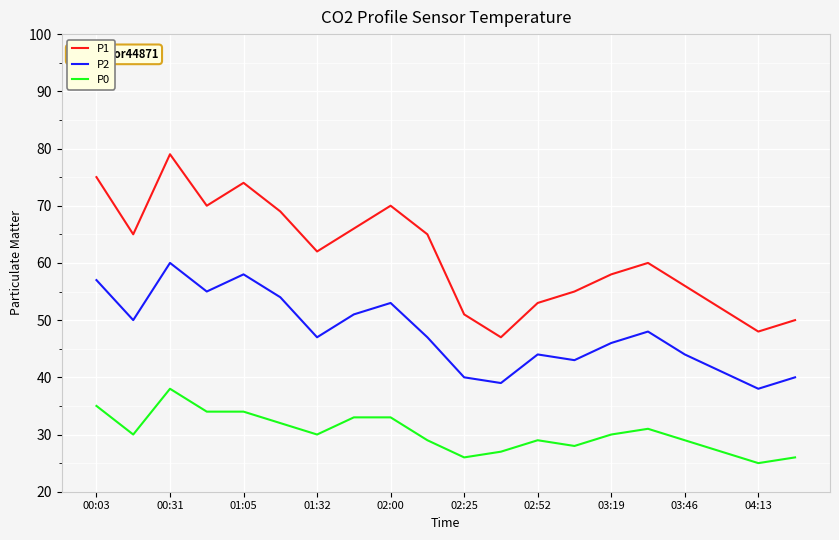

What is the average value of the P0 series?

30